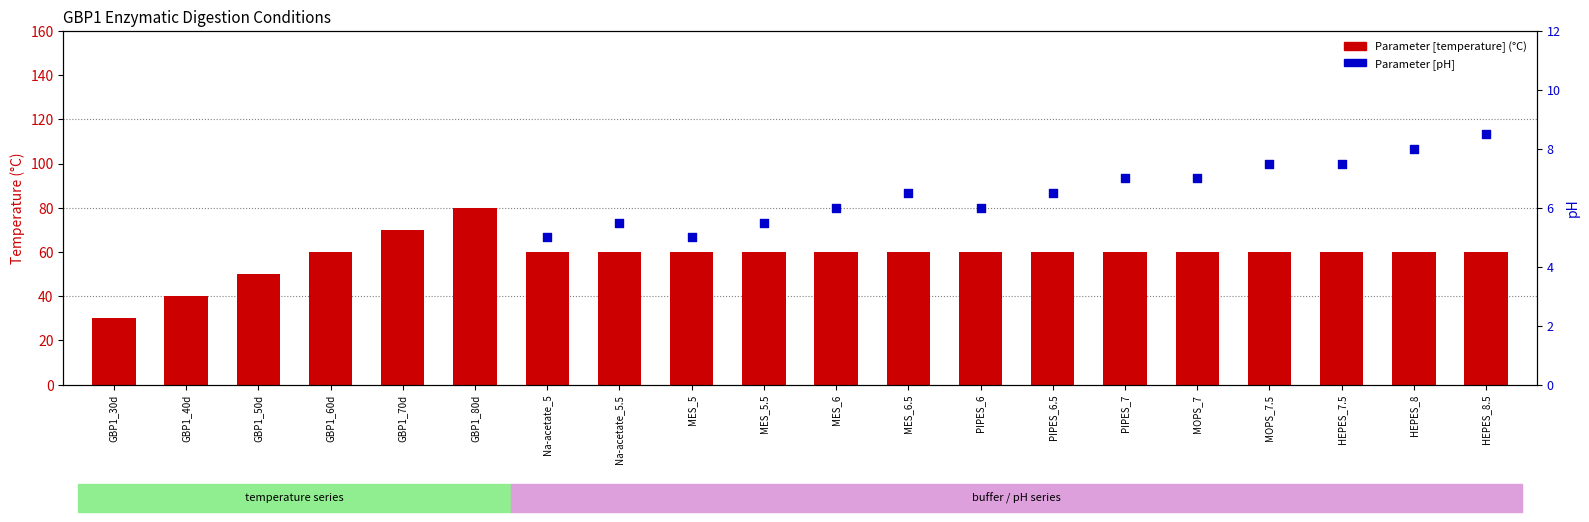

At which category is the sum across all series the highest?

HEPES_8.5